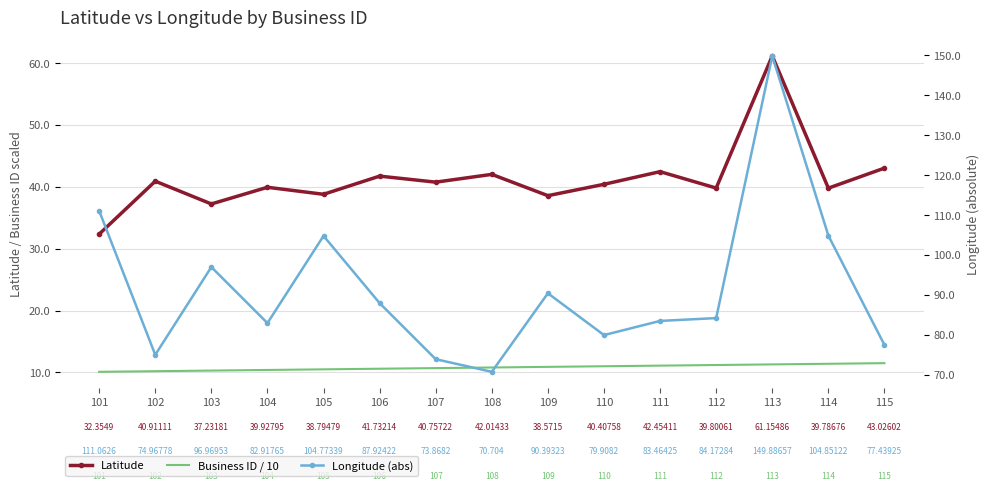

What are all the series names shown in the legend?

Latitude, Business ID / 10, Longitude (abs)